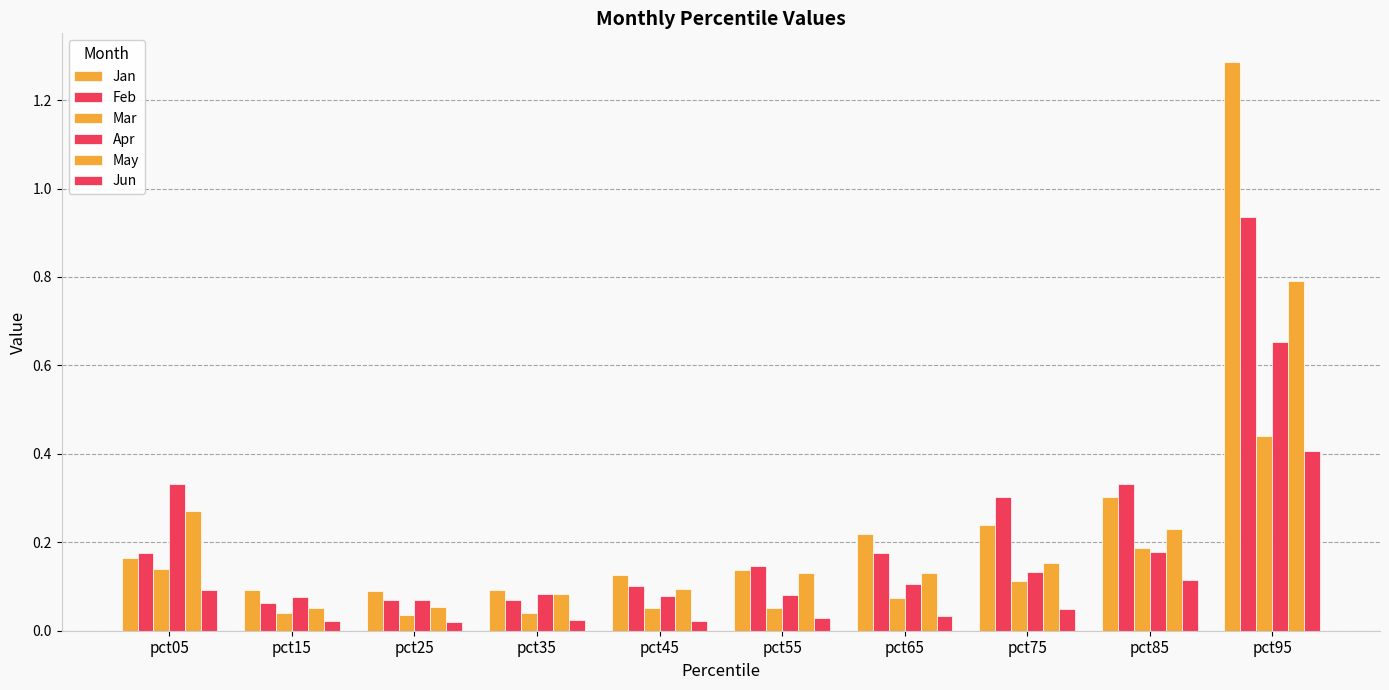

Reading left to right, list all the values displayed in this chart.

Jan: 0.2	0.1	0.1	0.1	0.1	0.1	0.2	0.2	0.3	1.3
Feb: 0.2	0.1	0.1	0.1	0.1	0.1	0.2	0.3	0.3	0.9
Mar: 0.1	0.0	0.0	0.0	0.1	0.1	0.1	0.1	0.2	0.4
Apr: 0.3	0.1	0.1	0.1	0.1	0.1	0.1	0.1	0.2	0.7
May: 0.3	0.1	0.1	0.1	0.1	0.1	0.1	0.2	0.2	0.8
Jun: 0.1	0.0	0.0	0.0	0.0	0.0	0.0	0.1	0.1	0.4